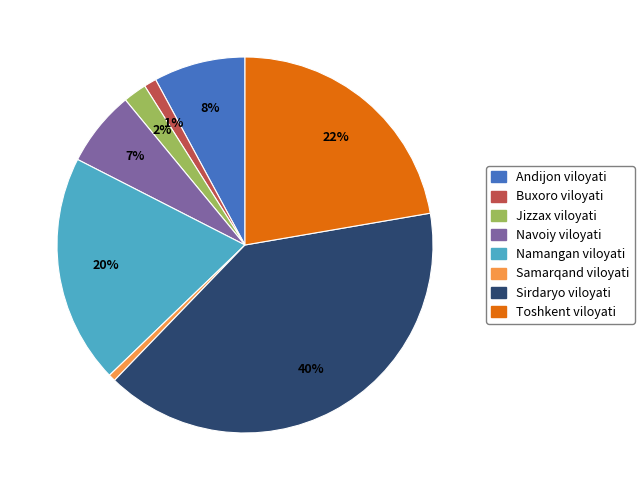

True or false: Namangan viloyati accounts for 20% of the total.

True